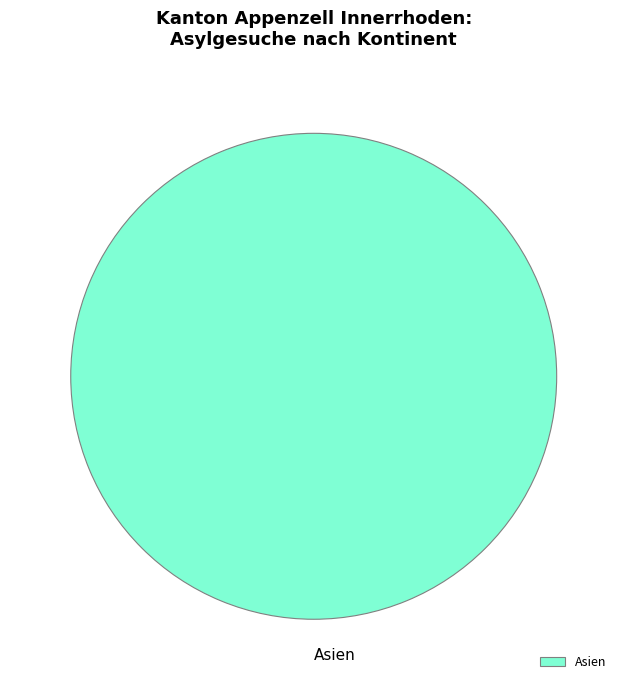

Does Asien account for over 50% of the chart?

Yes